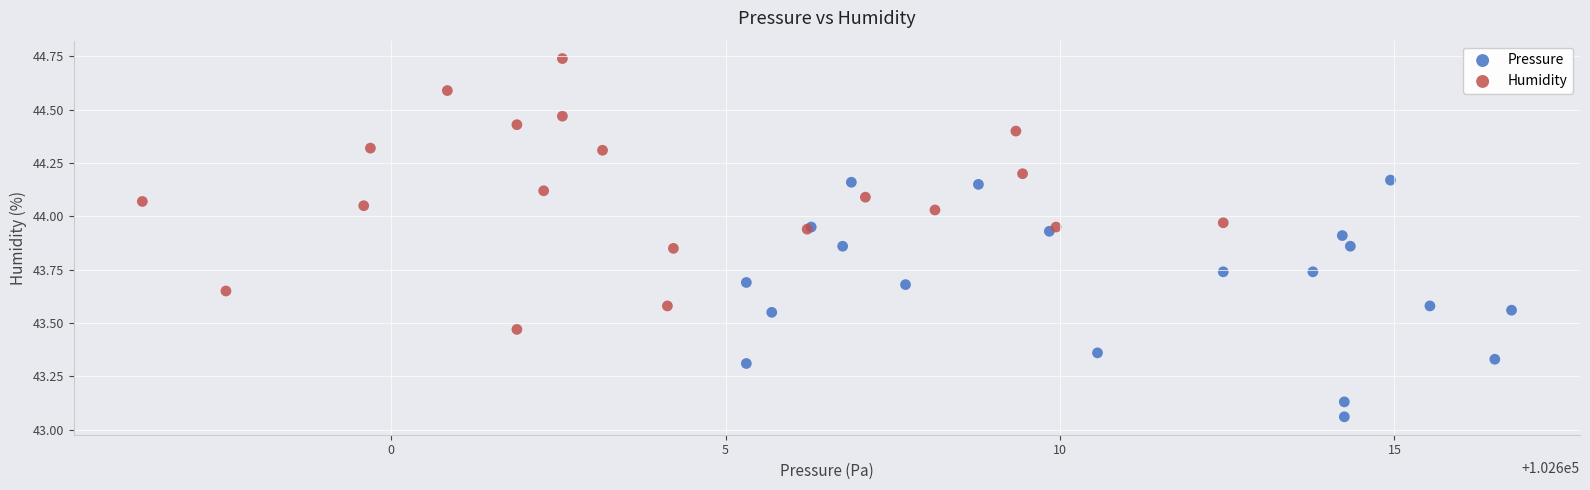

Which series contains the highest Y value?

Humidity